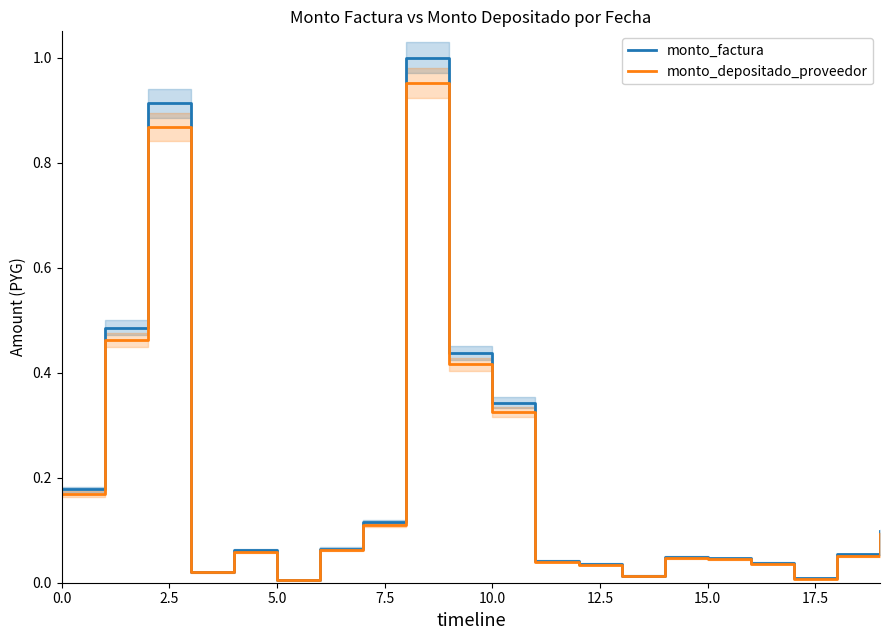

The monto_depositado_proveedor series shows 0.2 at 10.0. True or false?

False